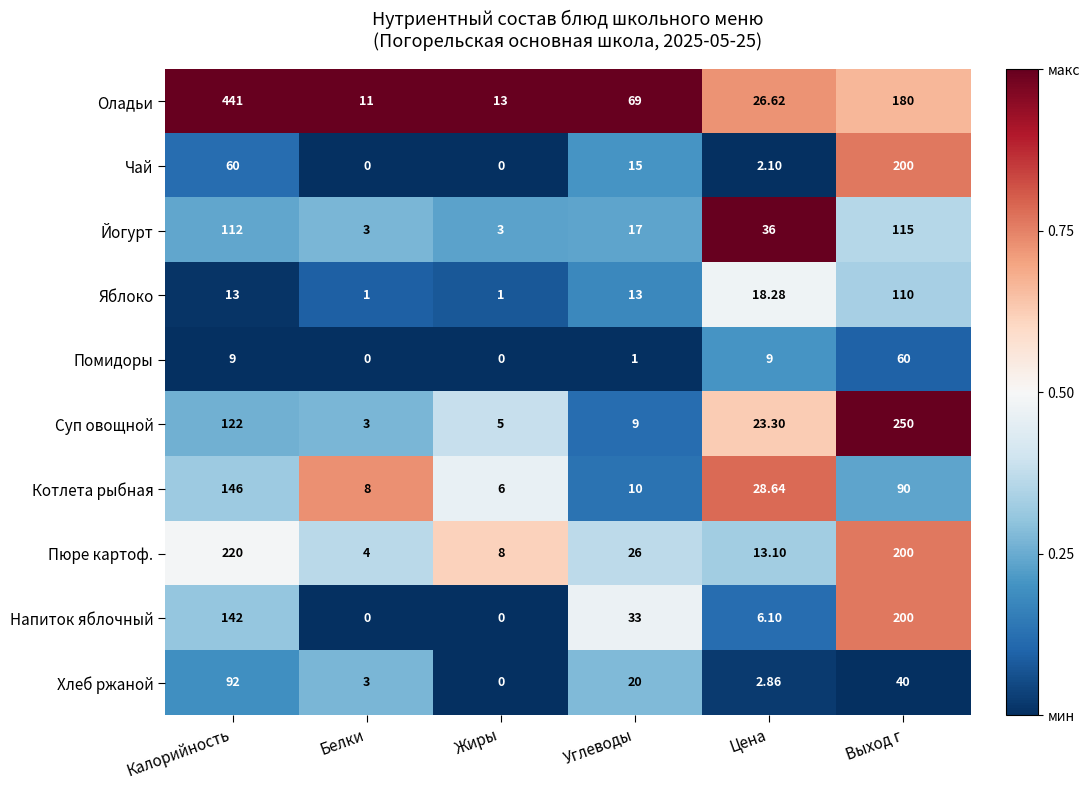

Which series has the largest total across all categories?

Оладьи